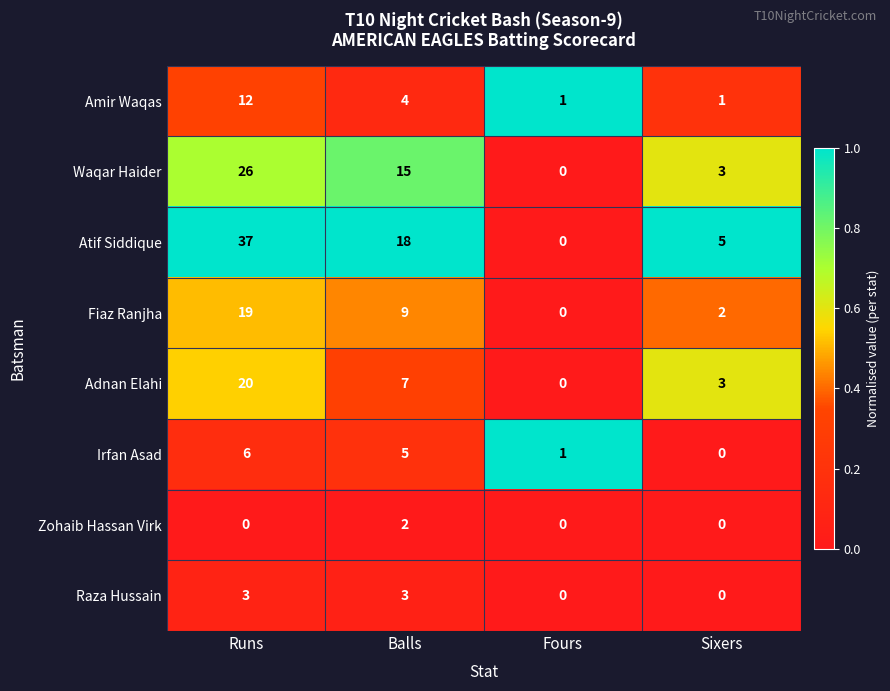

True or false: Fiaz Ranjha has a value of 0 at Fours.

True